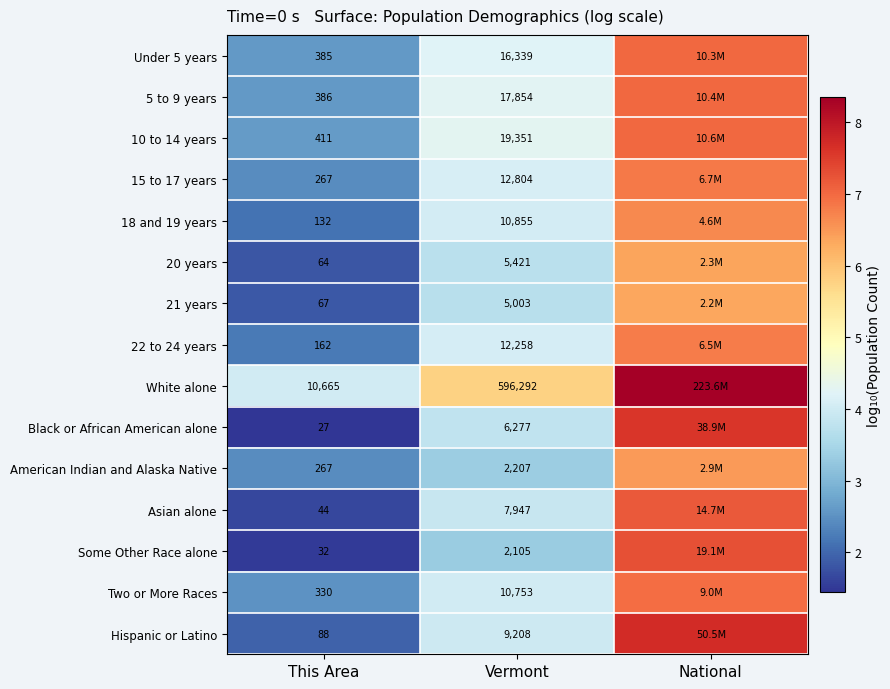

Which series changed the most between This Area and Vermont?

White alone